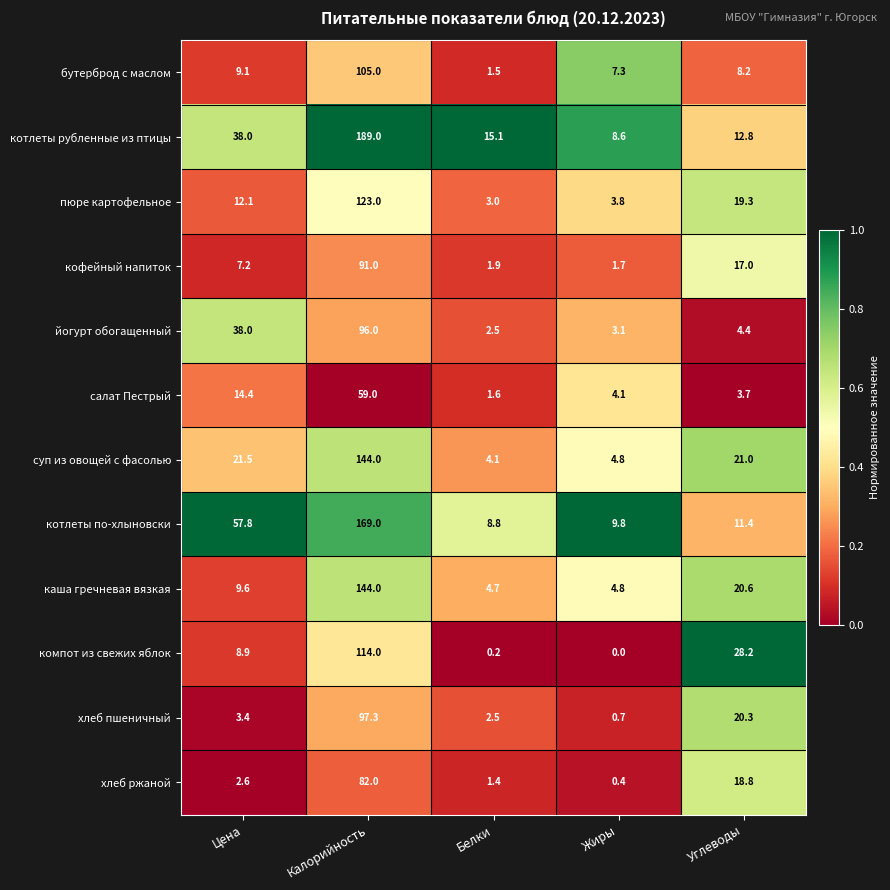

At which category does the chart reach its peak across all series?

Калорийность